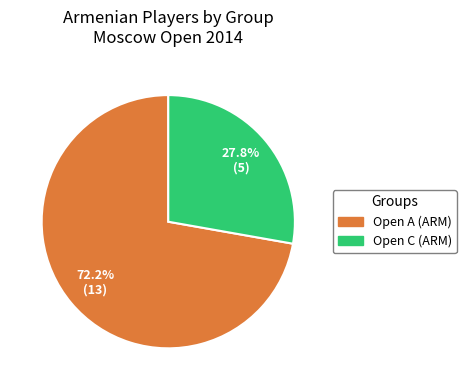

Which slice is the largest?

Open A (ARM)